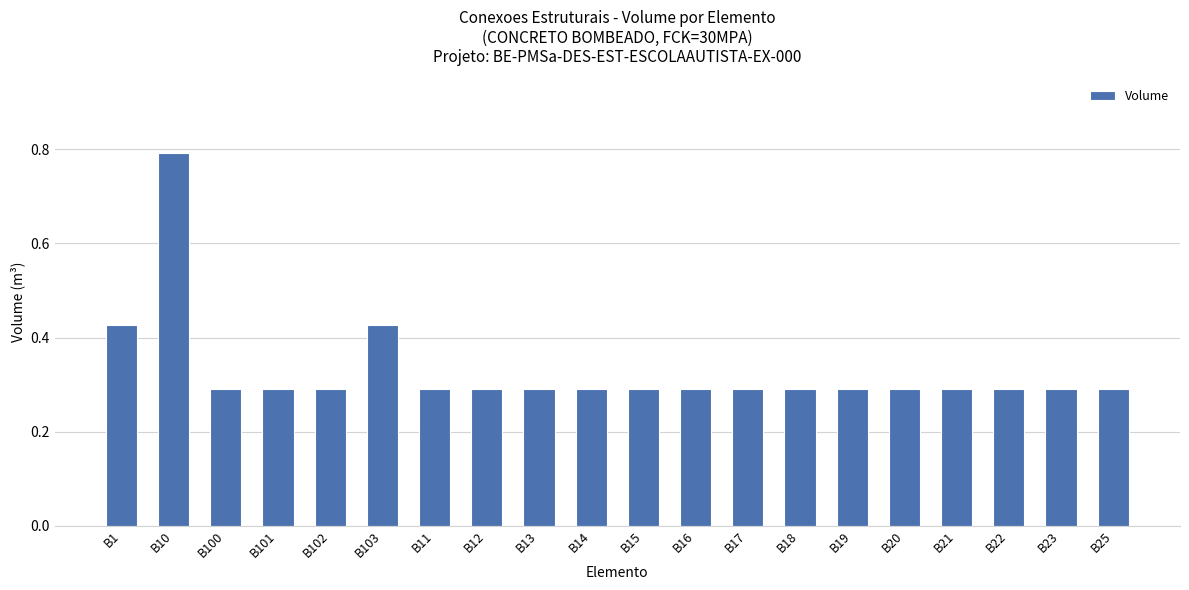

Which label corresponds to the largest value in the chart?

B10